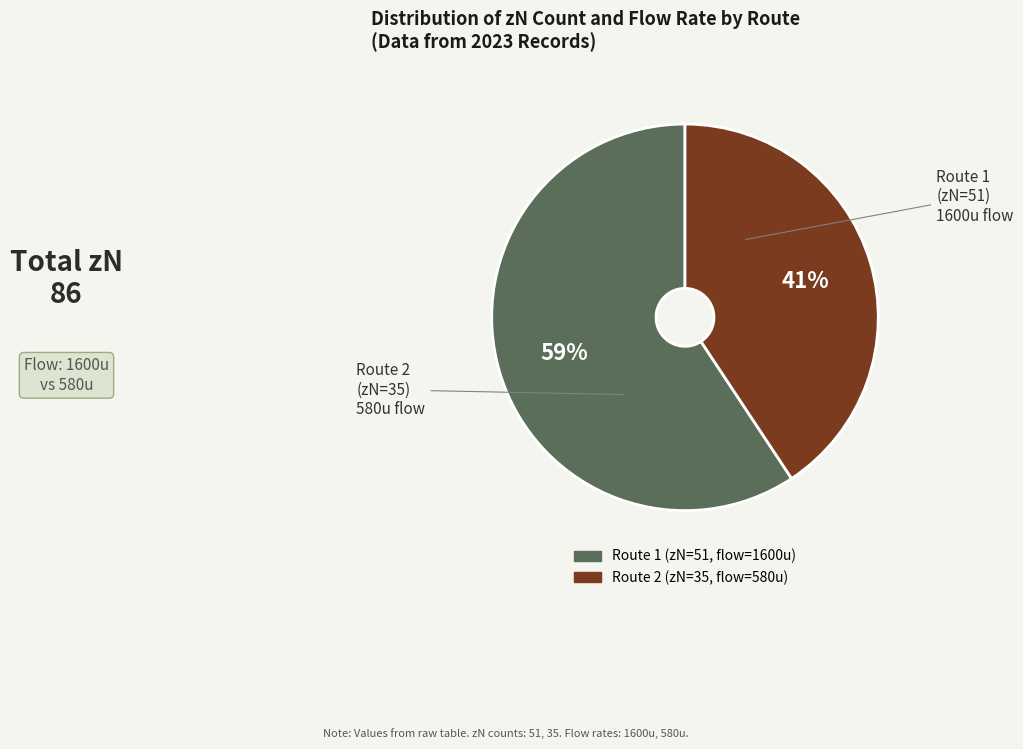

Is there a majority slice in this chart?

Yes